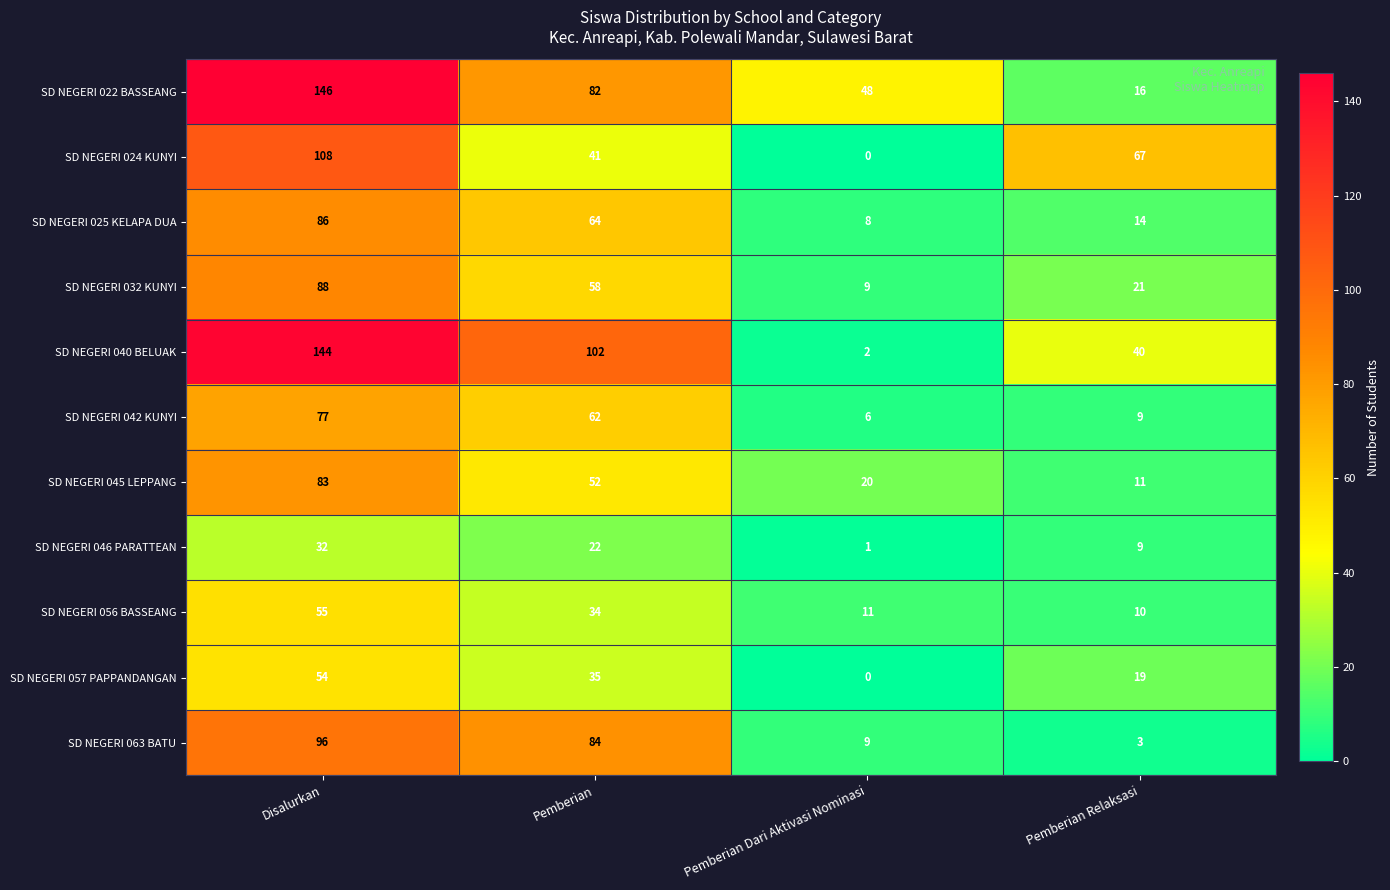

Where is SD NEGERI 046 PARATTEAN nearest to the value 16?

Pemberian